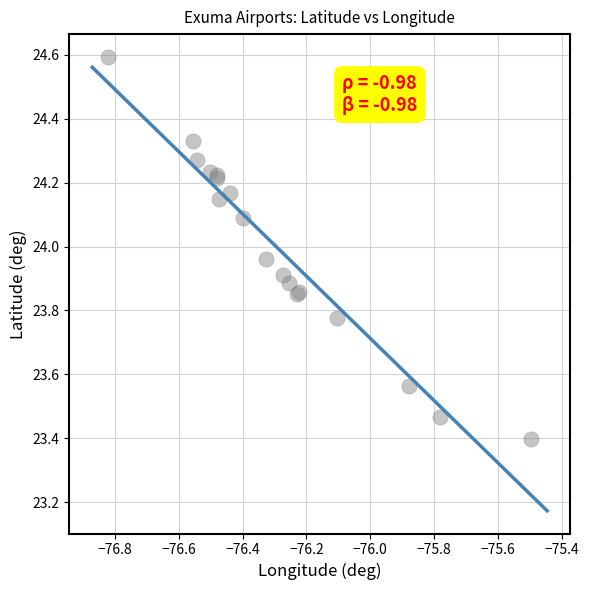

What Y value in the scatter plot is closest to 23?

23.4